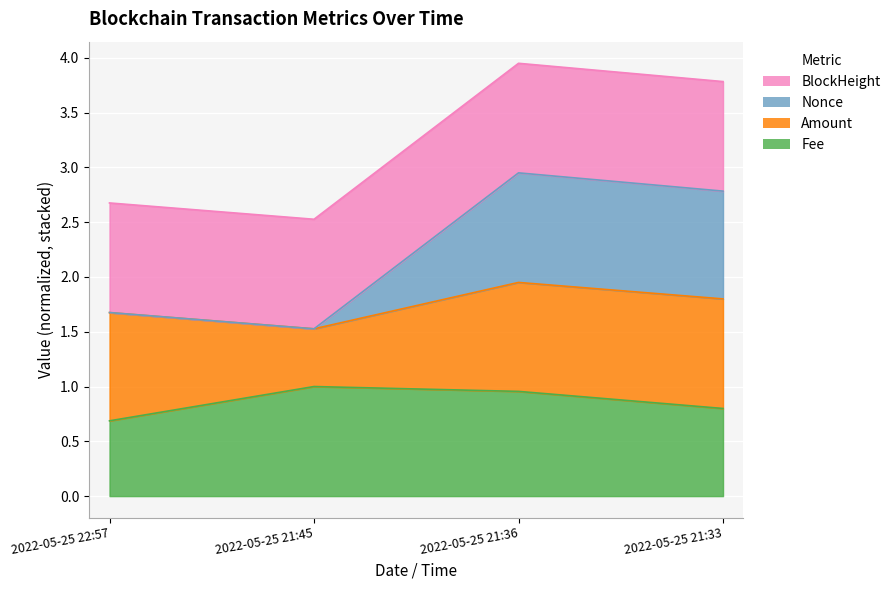

Which series has the largest range (max minus min)?

Nonce